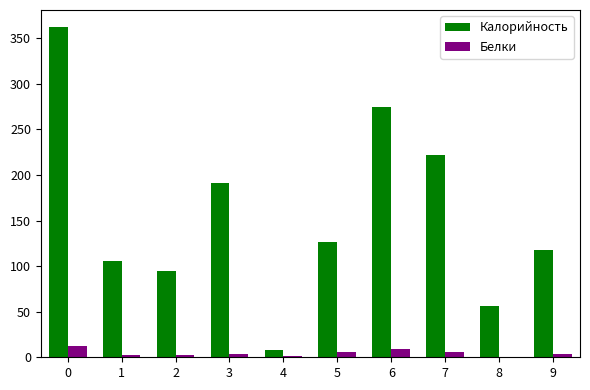

What are all the series names shown in the legend?

Калорийность, Белки